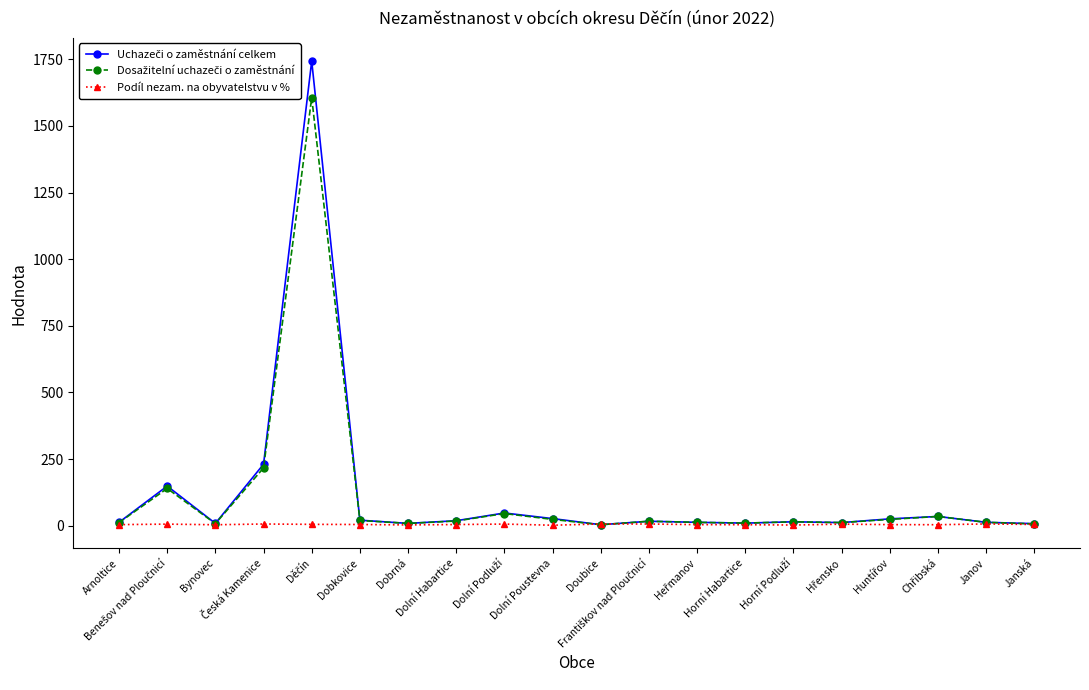

How many intersections are there between Uchazeči o zaměstnání celkem and Podíl nezam. na obyvatelstvu v %?

2